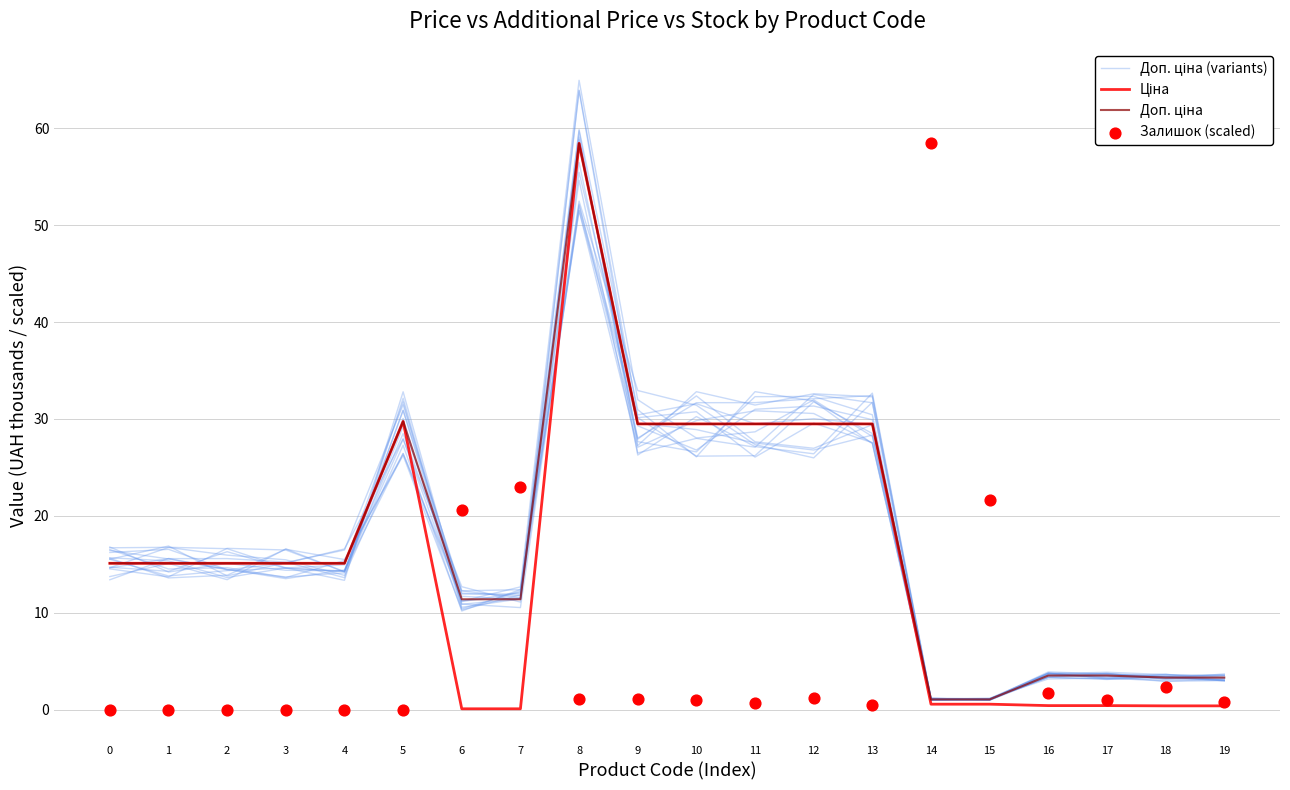

Is the value of Доп. ціна (variants) at 13 greater than the value of Доп. ціна at 16?

Yes